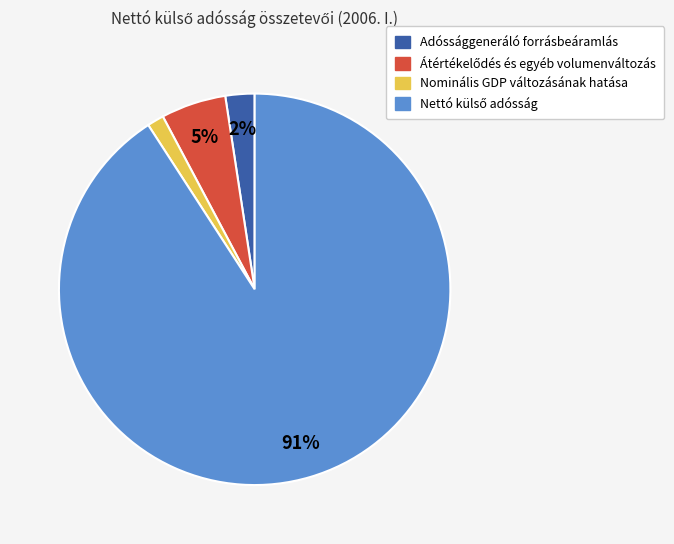

To the nearest percent, what portion does Nominális GDP változásának hatása represent?

1%